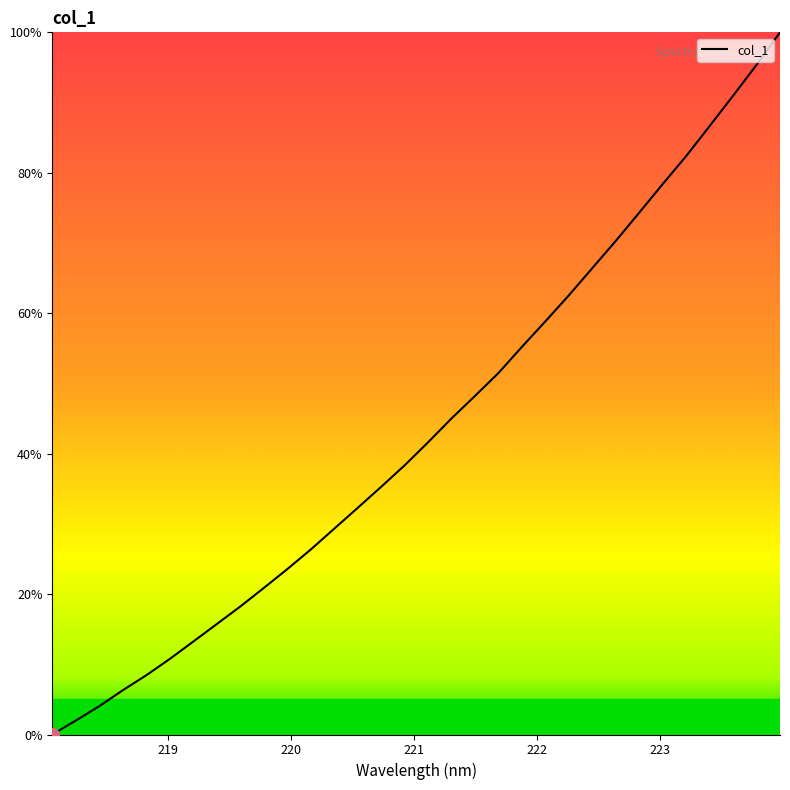

What is the average value?

0.4